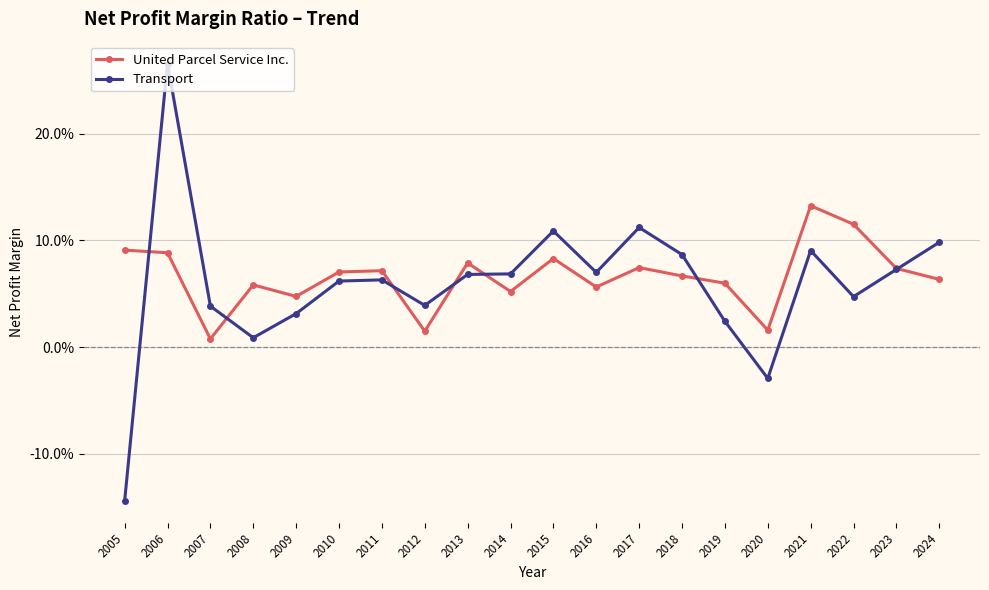

Is this an area chart (filled region under the line)?

No